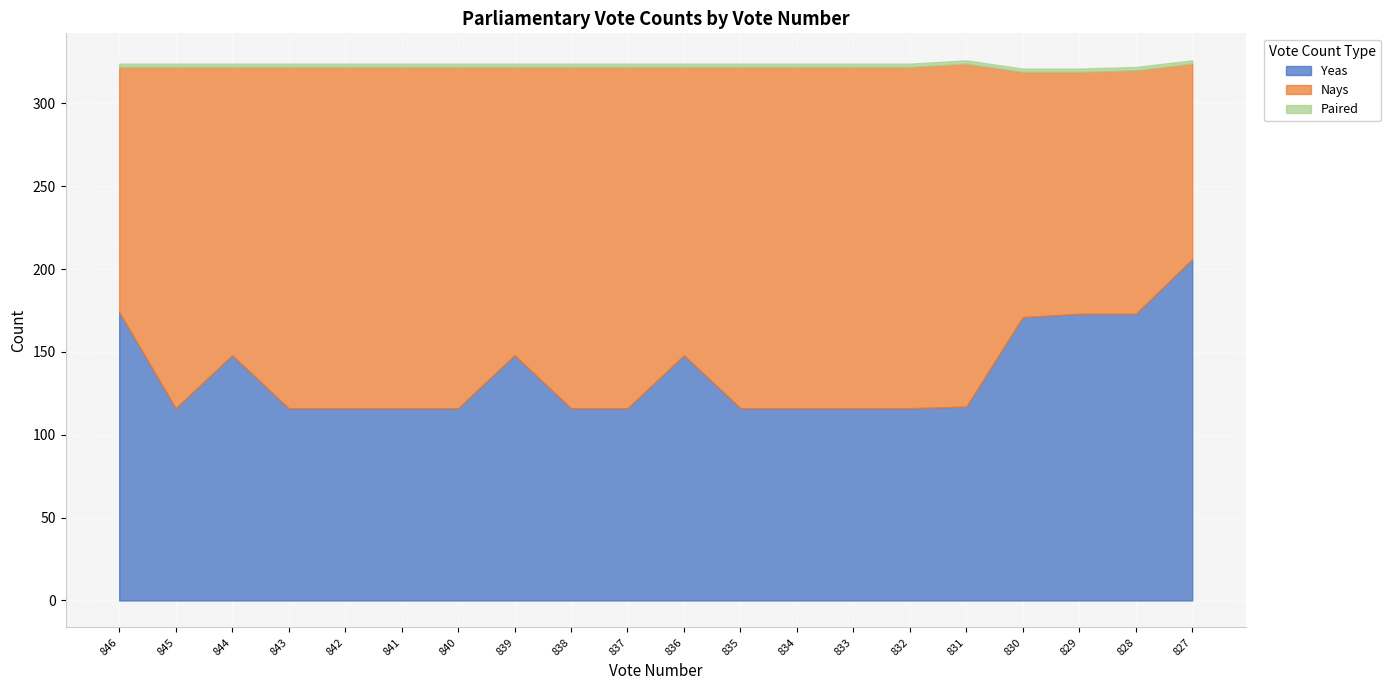

What is the sum of the Nays values at 841 and 843?

412